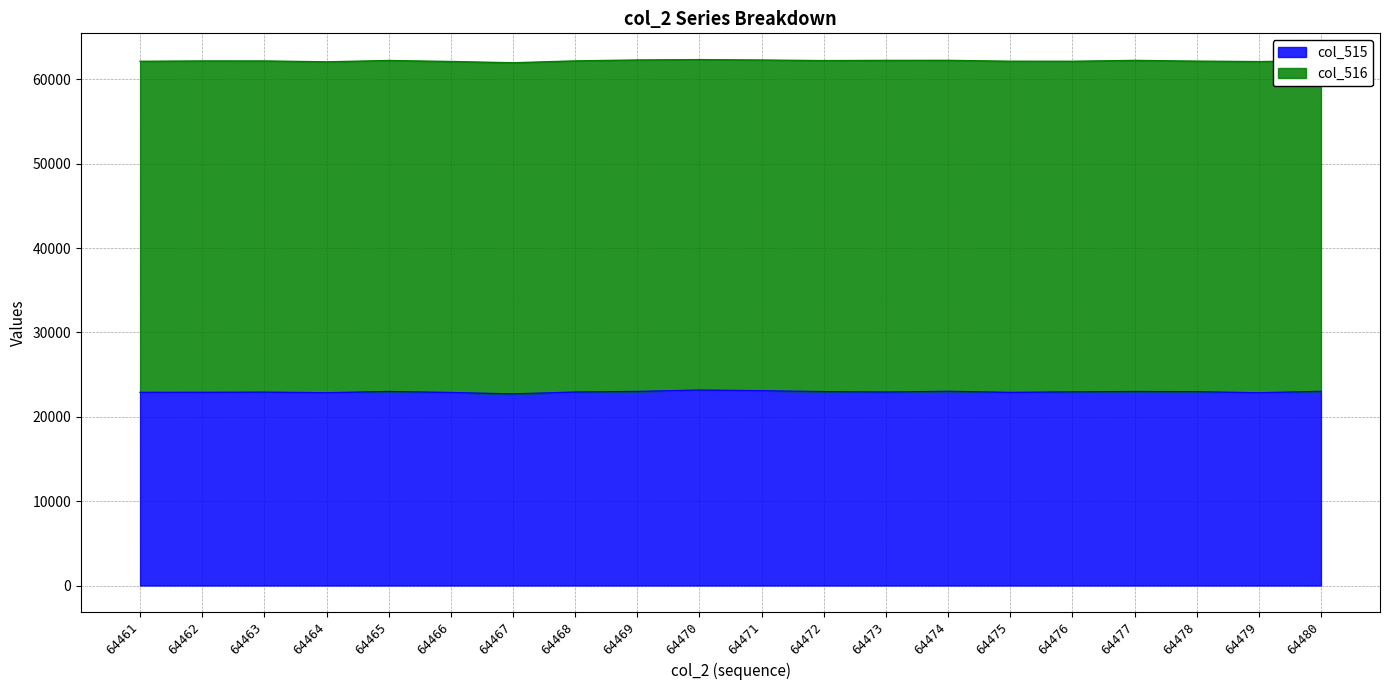

What is the minimum value shown in the chart?

22707